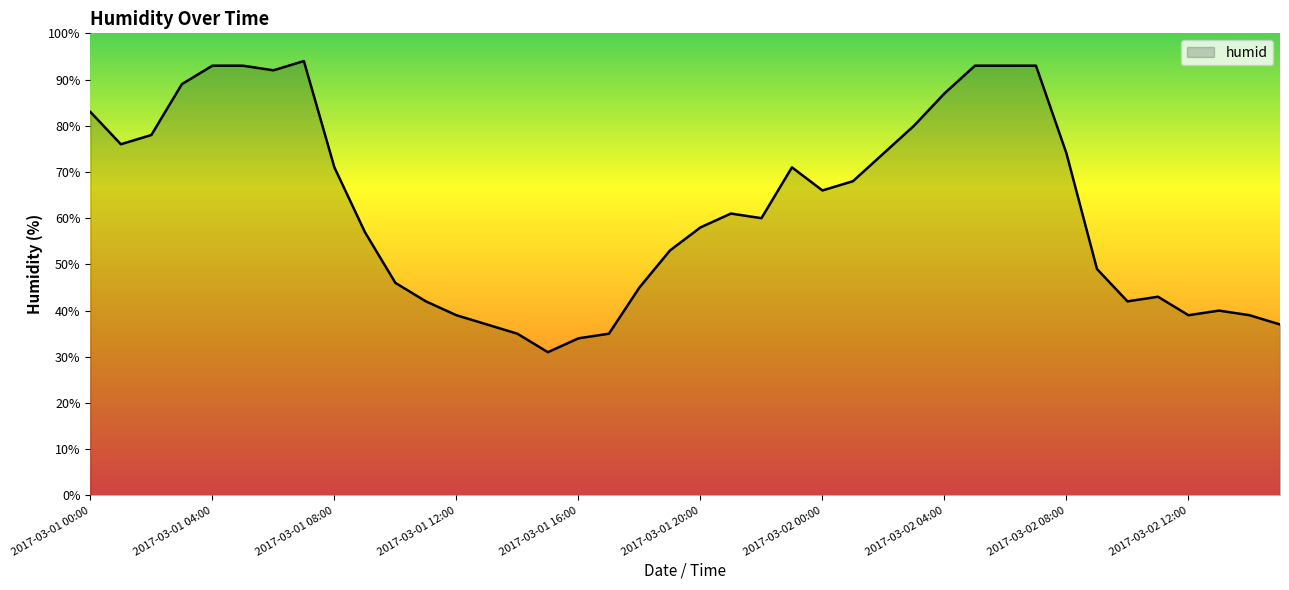

What is the difference between the maximum and minimum values?

63